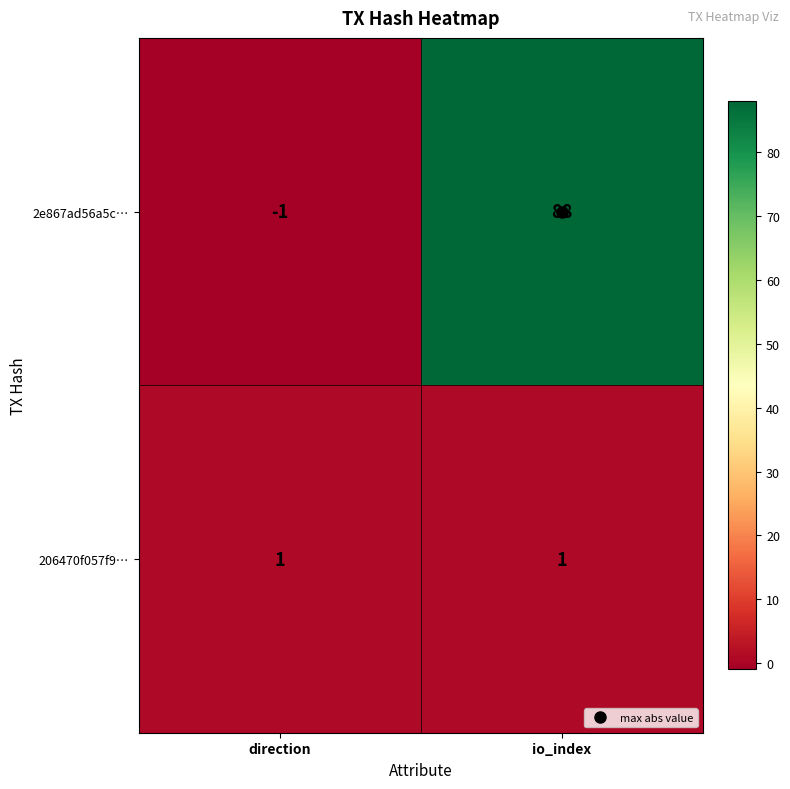

List the series in order of their overall mean, highest first.

2e867ad56a5c…, 206470f057f9…